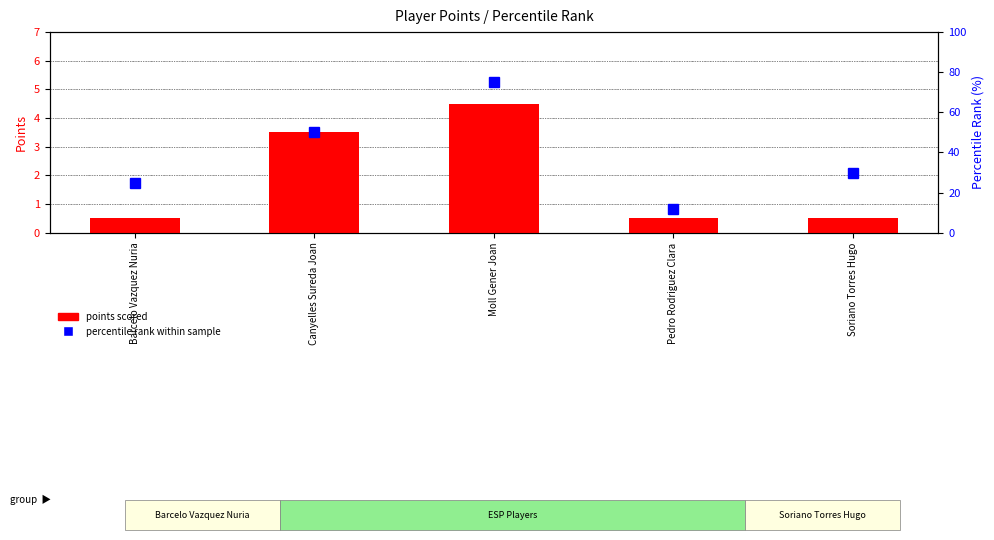

At which category does the chart reach its peak across all series?

Moll Gener Joan